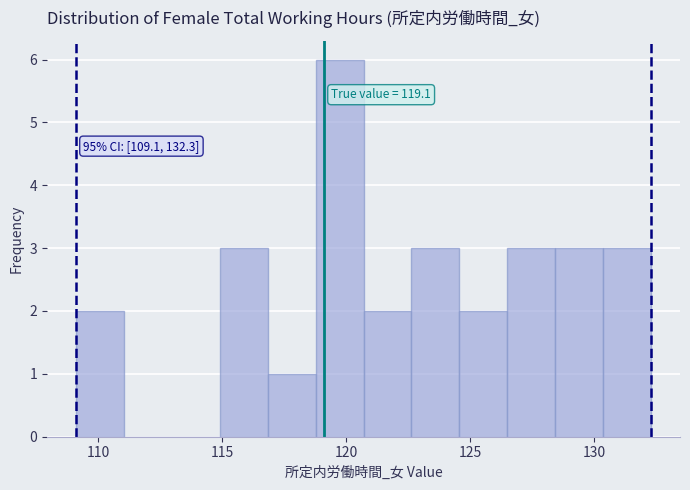

Read against the x-axis, roughly where is the centre of the tallest bar?

119.5